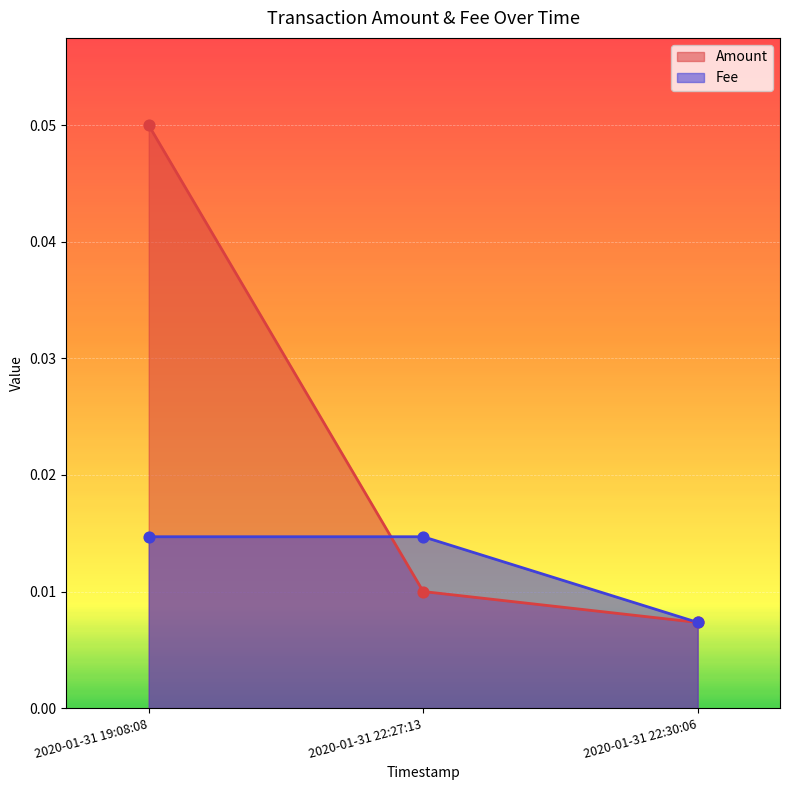

At which category is the sum across all series the highest?

2020-01-31 19:08:08